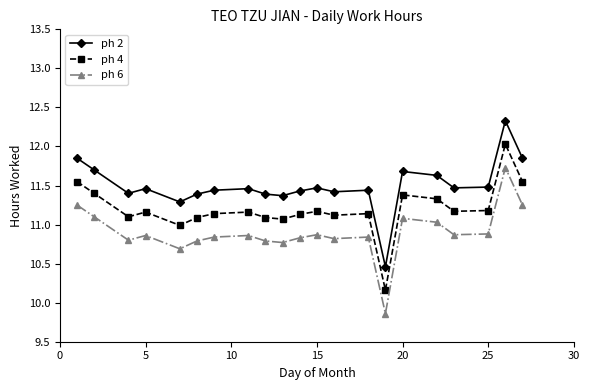

What is the maximum value for ph 4?

12.0